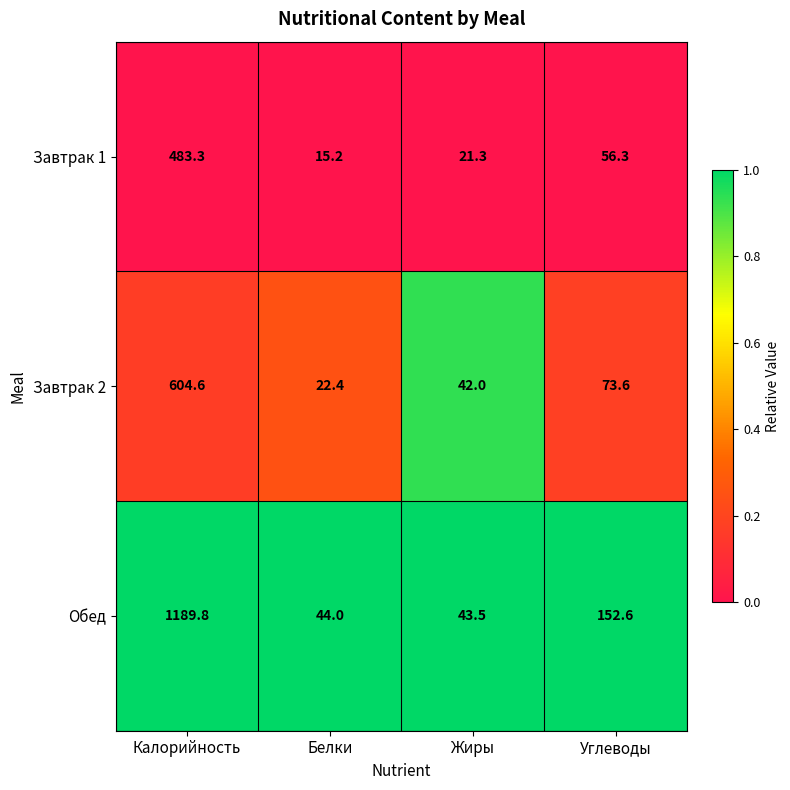

List the series in order of their overall mean, highest first.

Обед, Завтрак 2, Завтрак 1